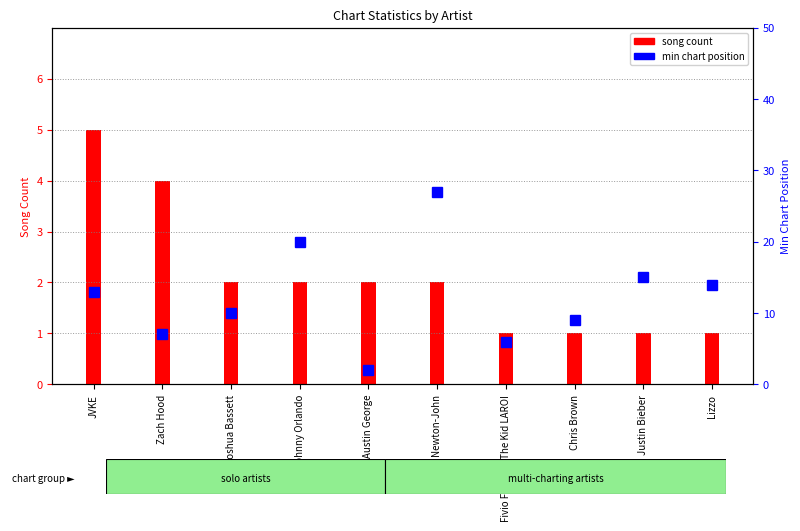

How many series are shown in this chart?

2